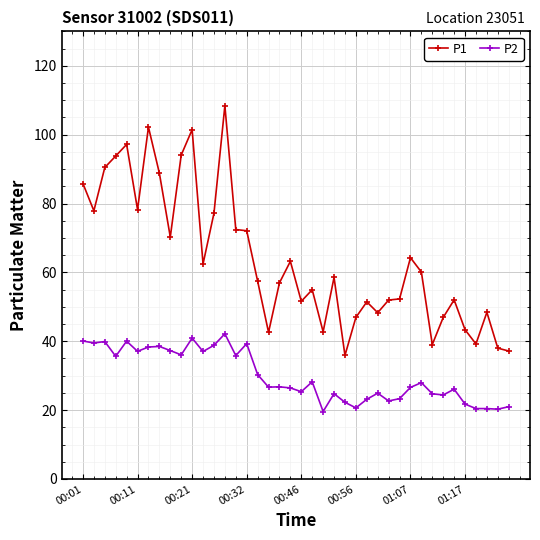

What is the average value of the P2 series?

29.9